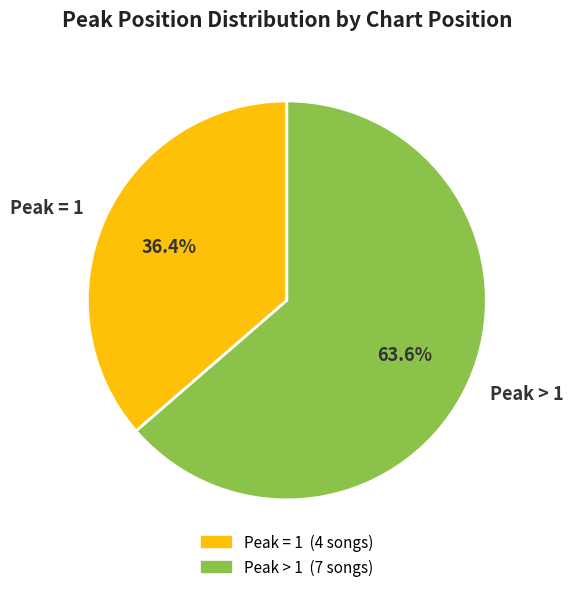

What is the smallest slice in the pie chart?

Peak = 1